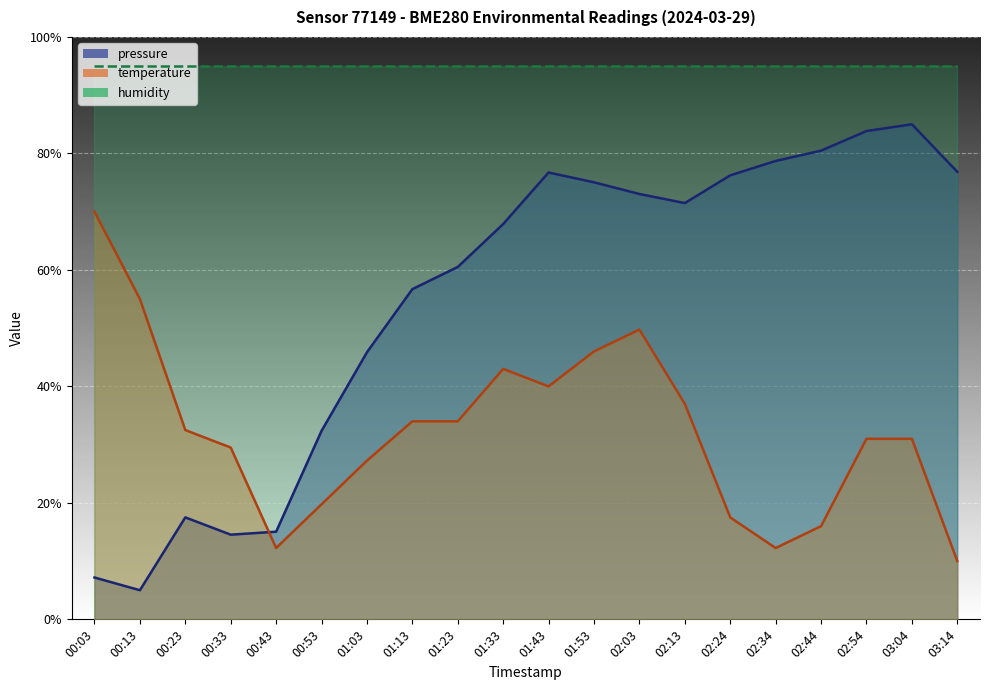

Which series has the largest total across all categories?

humidity